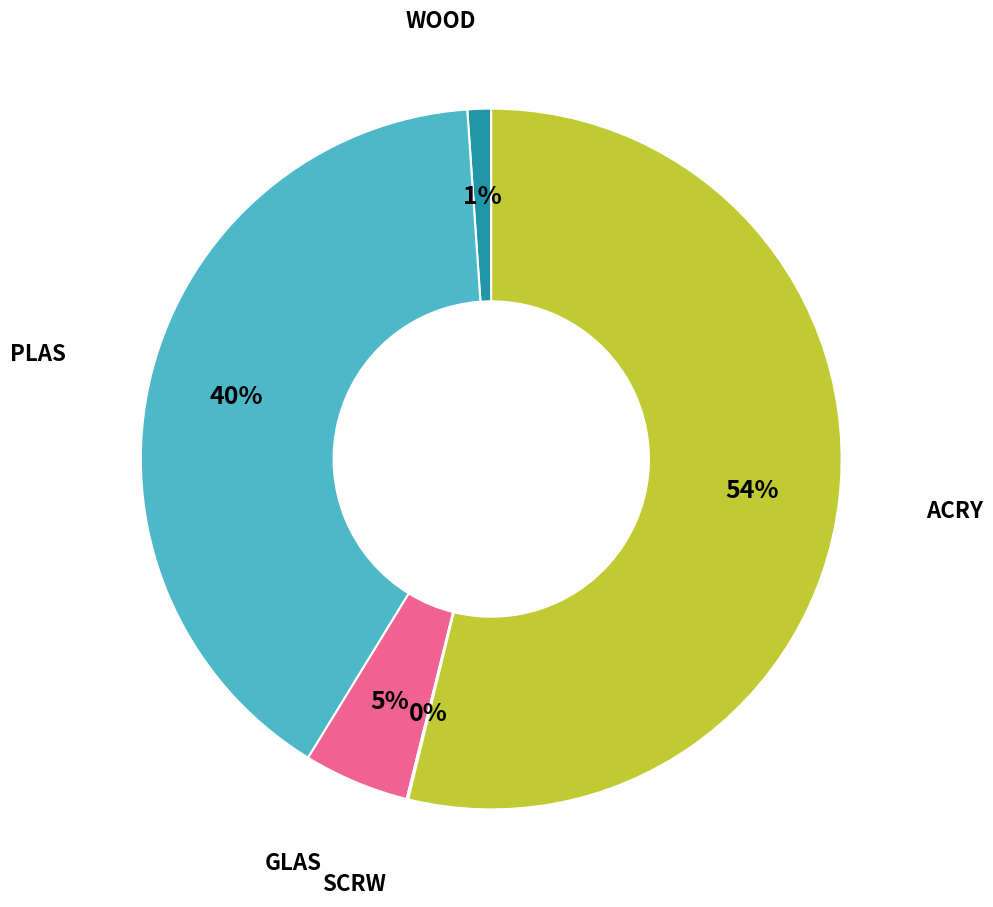

Does any single category account for the majority?

Yes